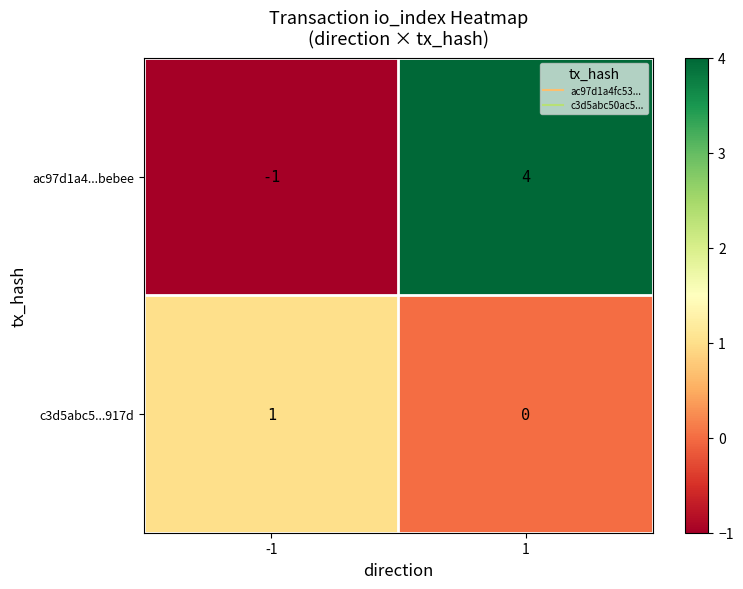

At how many categories does at least one series exceed 0?

2